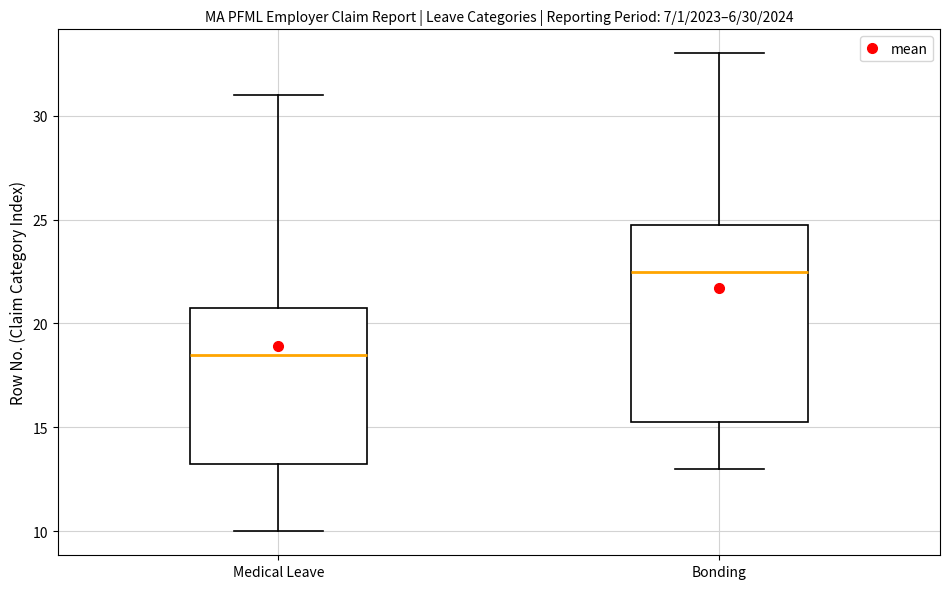

Which box is the tallest, from its lower edge to its upper edge?

Bonding